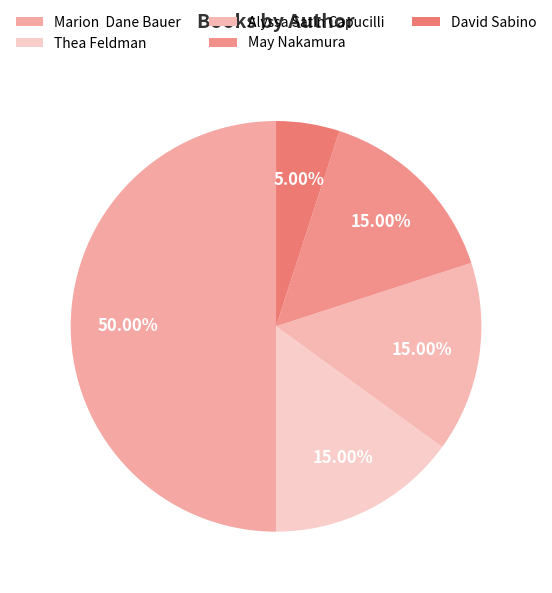

What is the largest slice in the pie chart?

Marion Dane Bauer